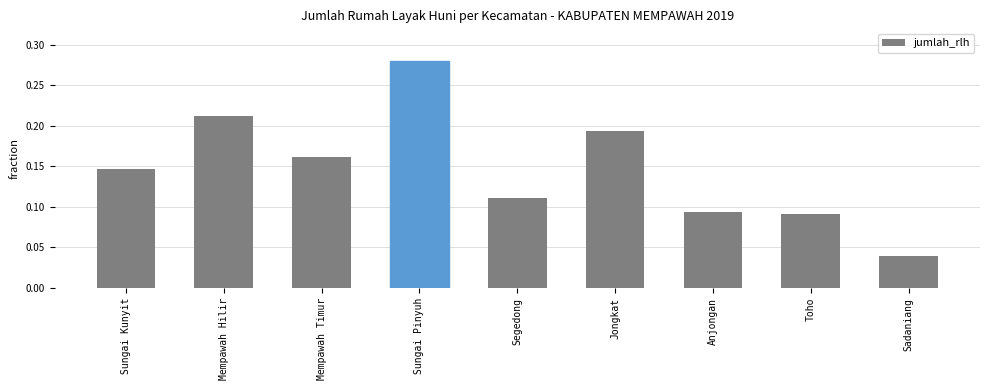

What is the change in value from Sungai Kunyit to Sungai Pinyuh?

+0.1